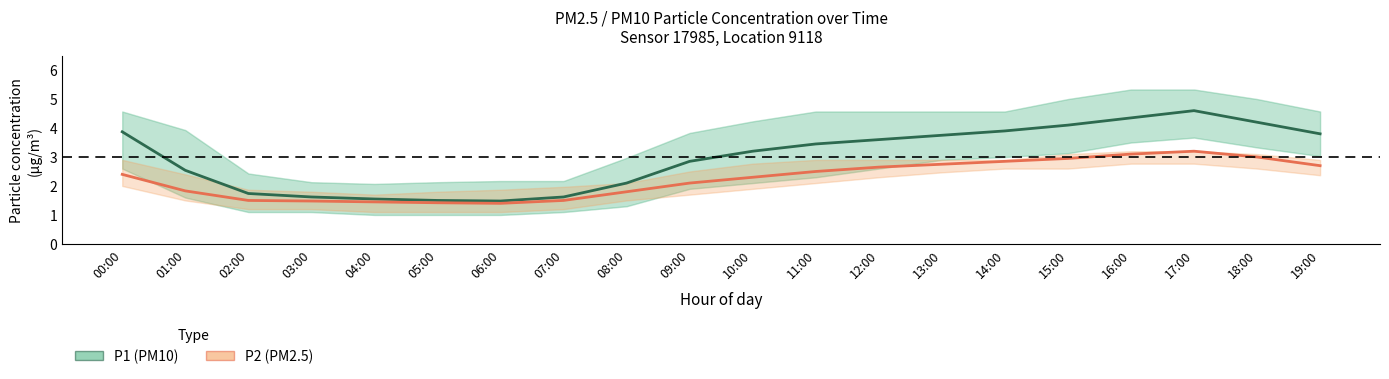

What is the smallest value displayed?

1.4